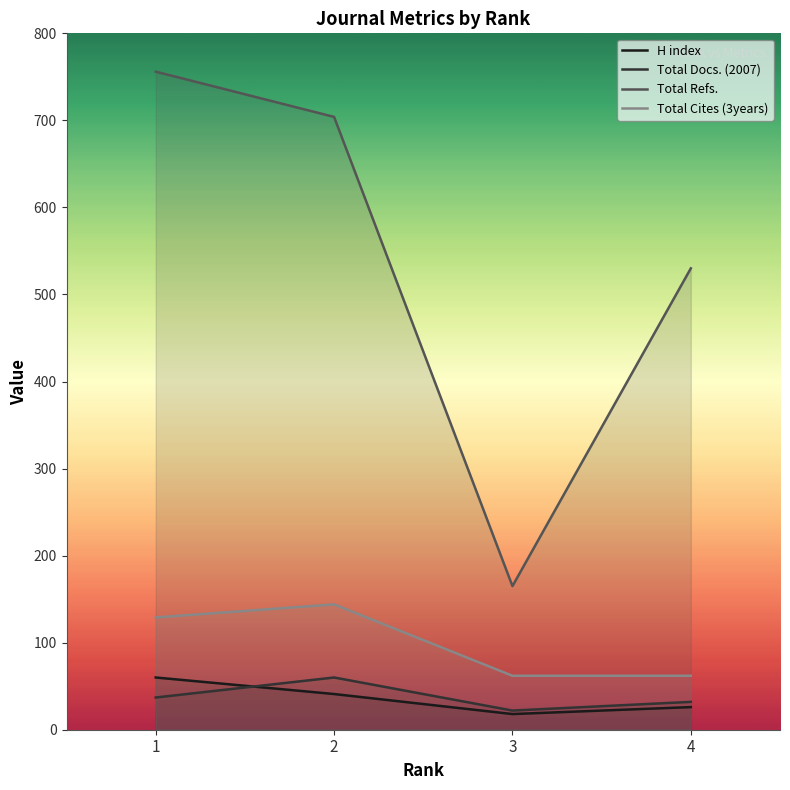

True or false: Total Docs. (2007) and H index intersect in this chart.

True